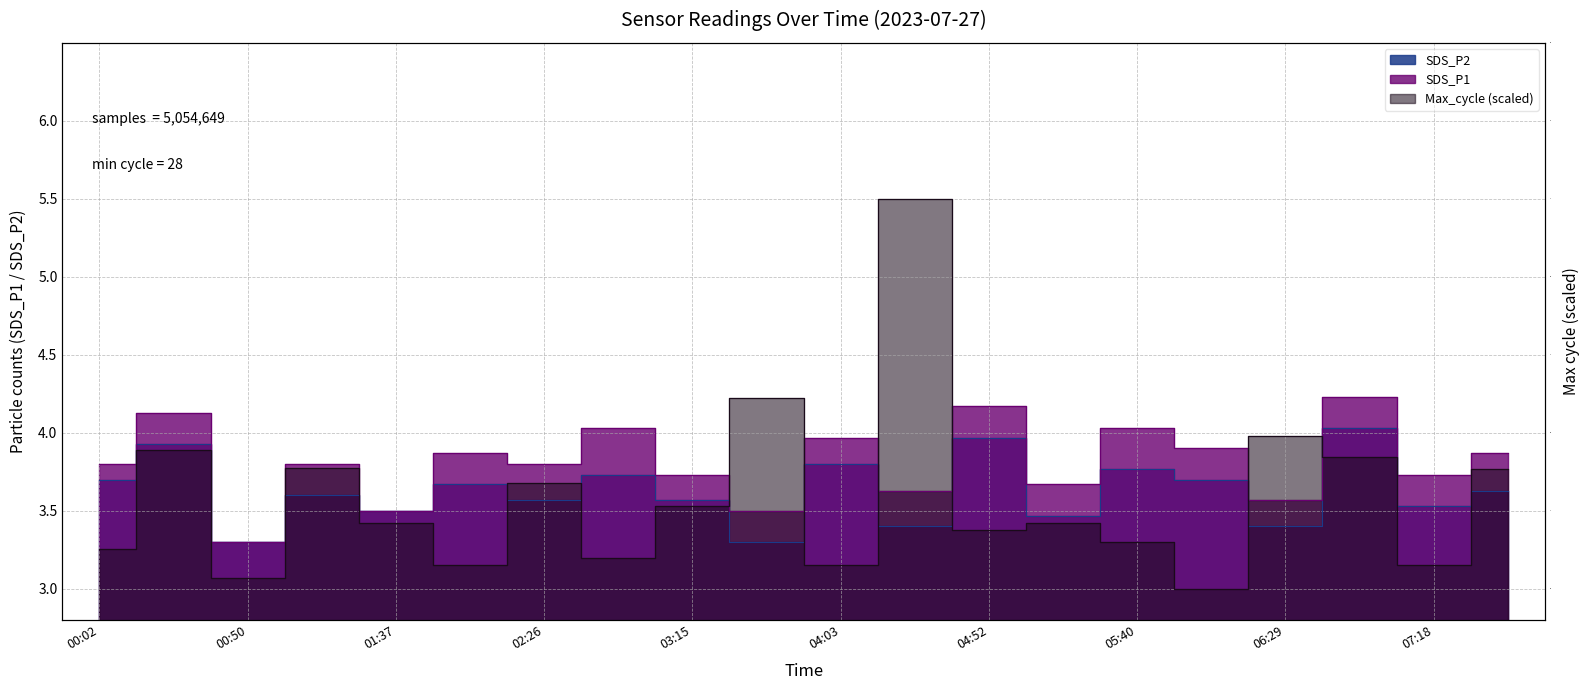

Between 06:29 and 07:18, which series saw the biggest shift?

Max_cycle